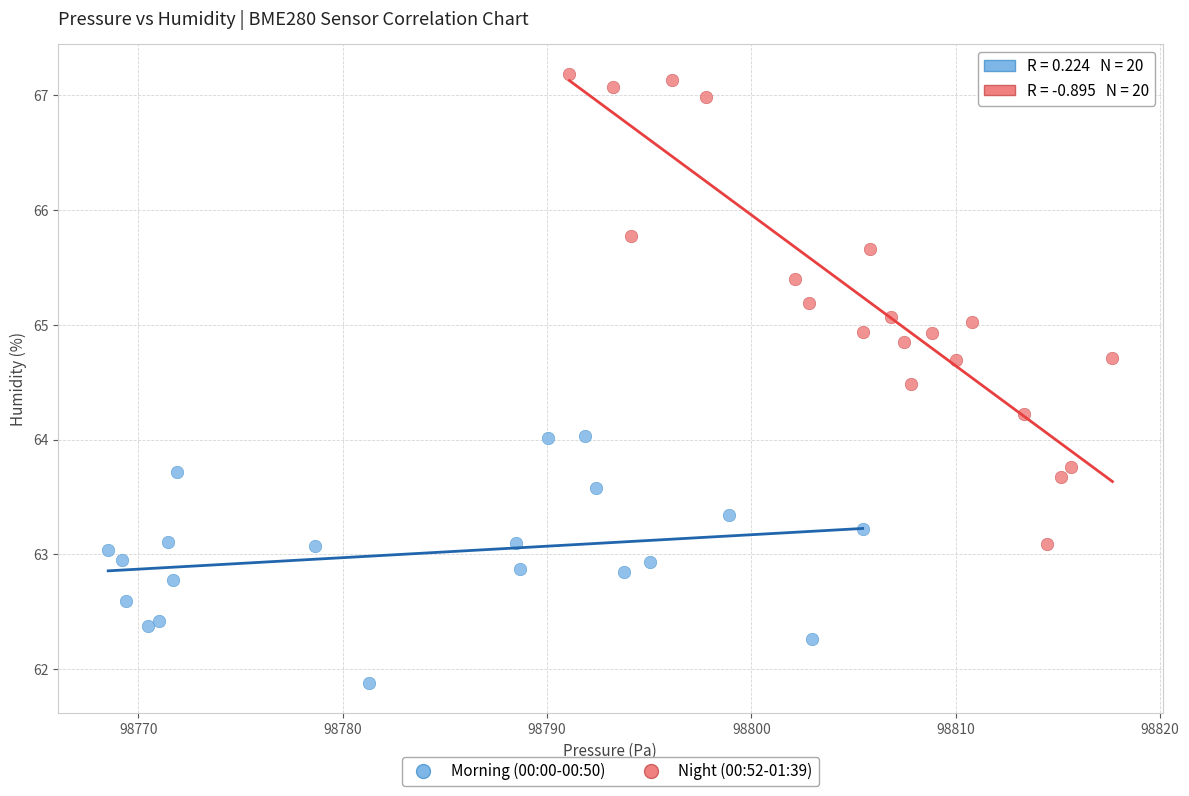

Which series contains the highest Y value?

Night (00:52-01:39)